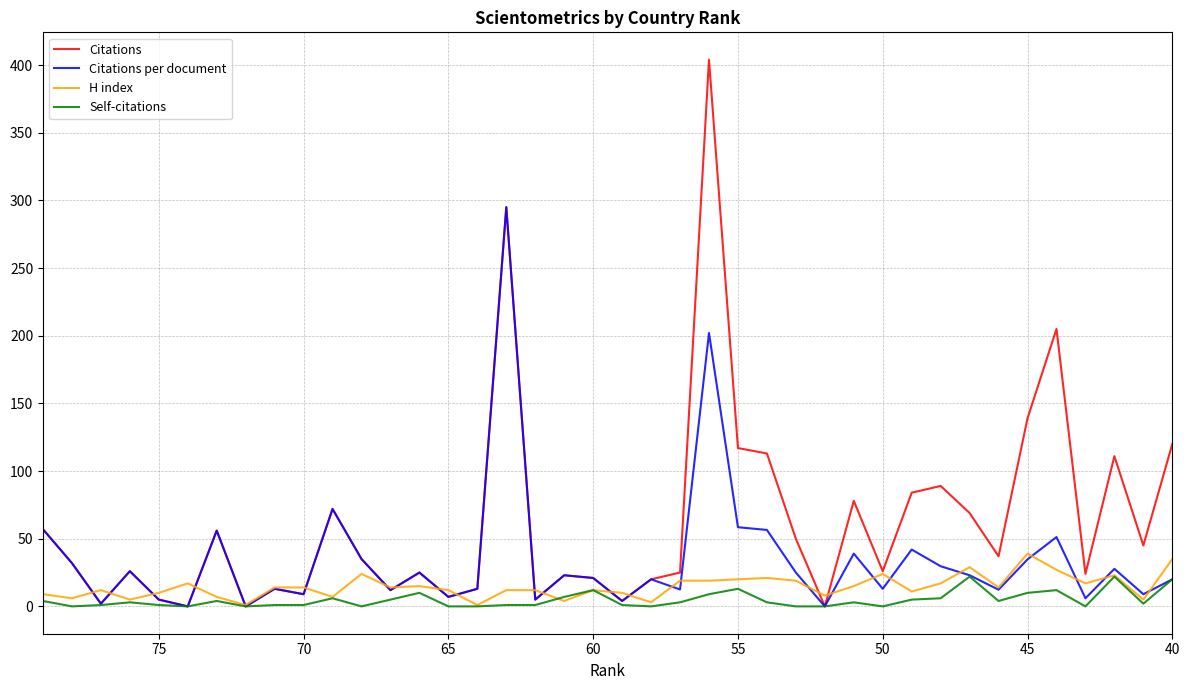

What is the sum of all H index values?

583.0